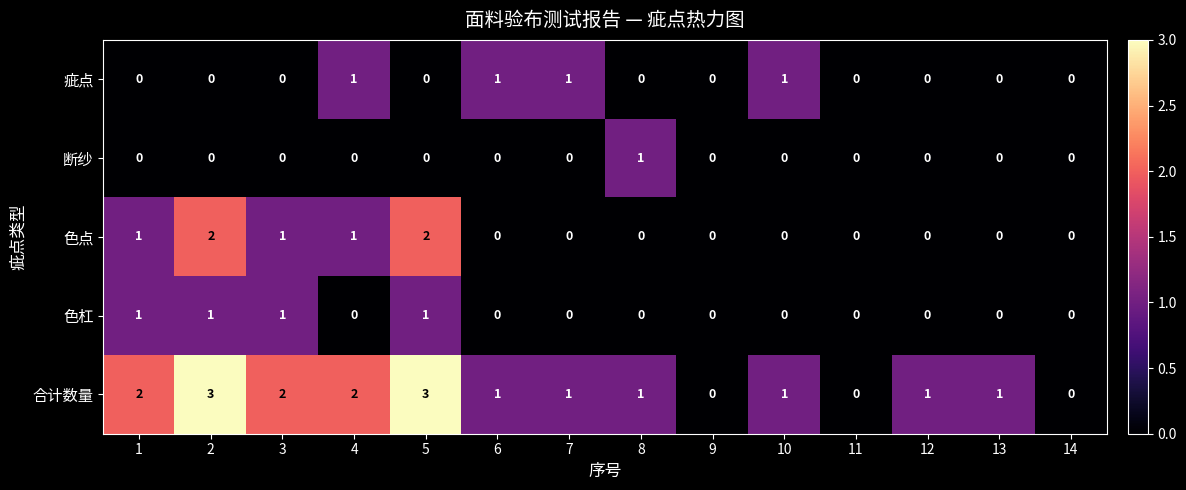

Which series has the widest spread of values?

合计数量